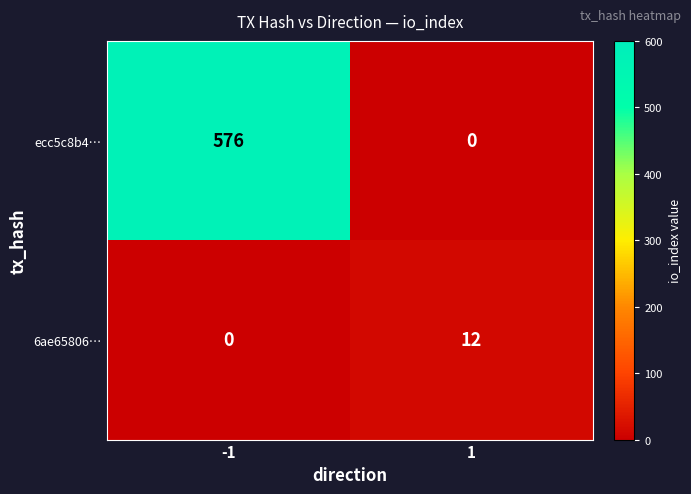

Which series has the widest spread of values?

ecc5c8b4…